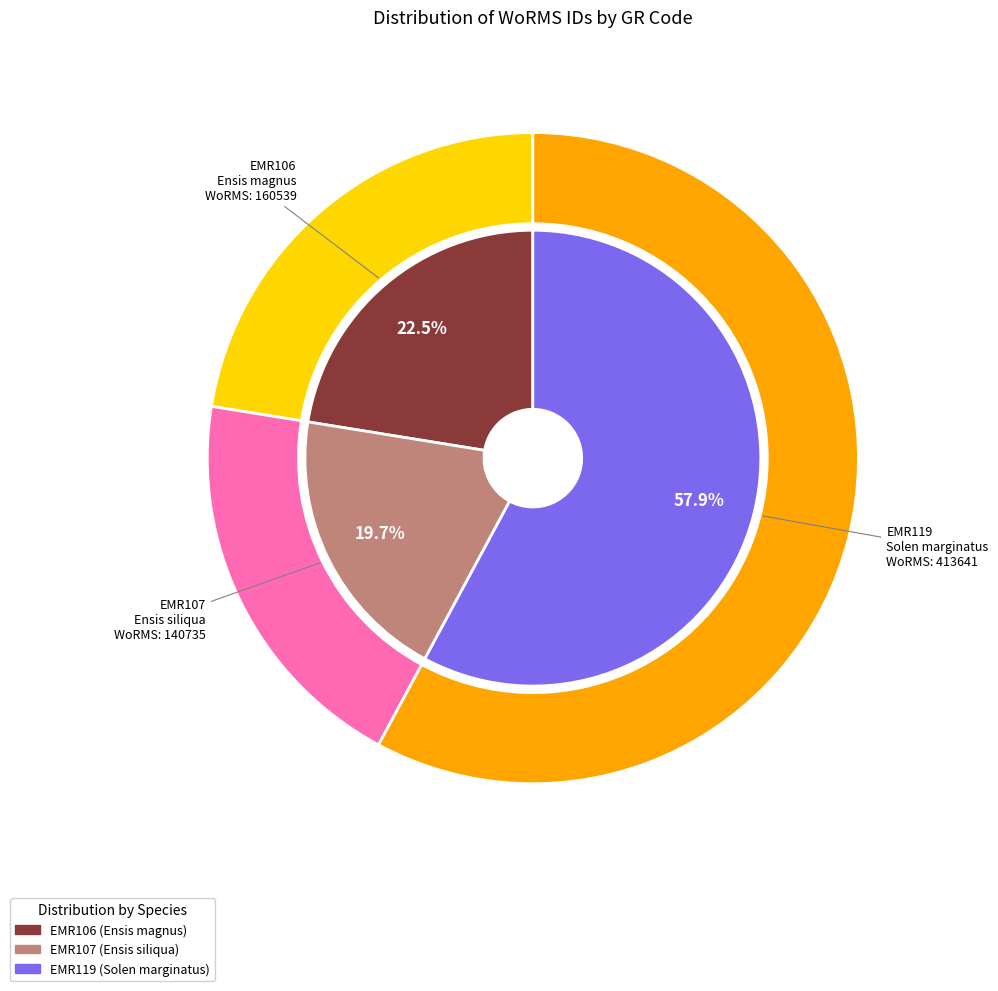

Which slice is the largest?

EMR119